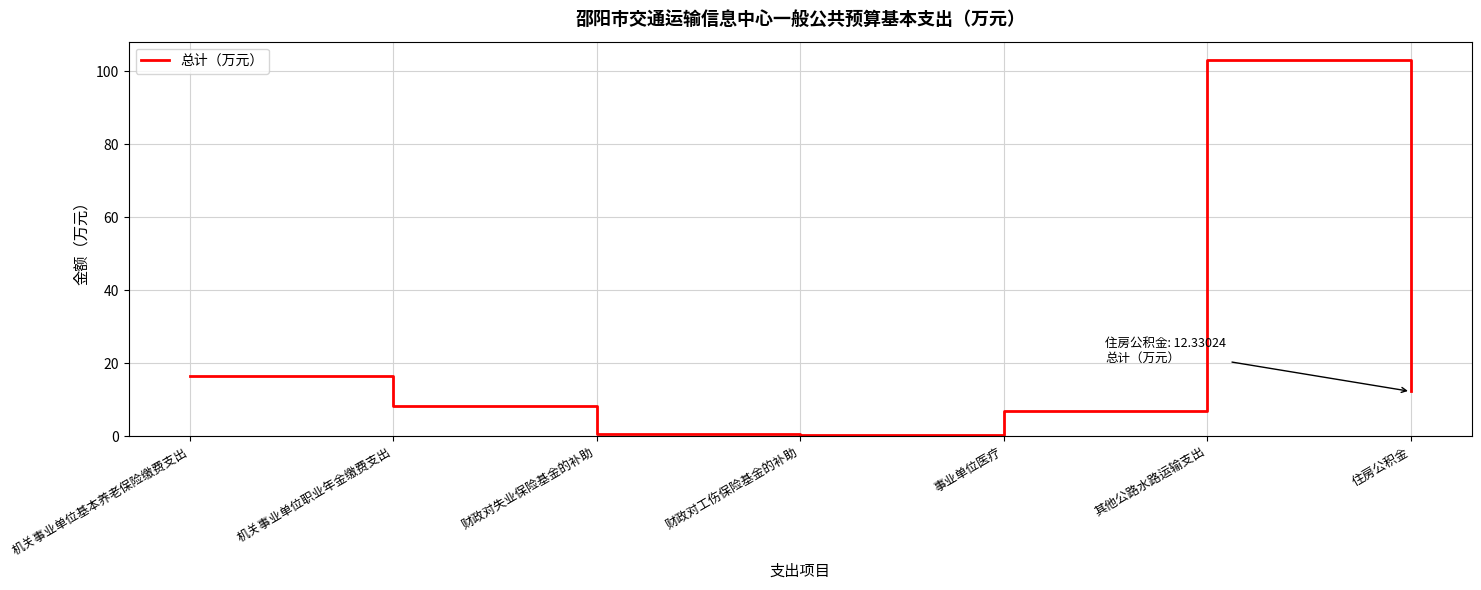

What position from the left is 其他公路水路运输支出?

6